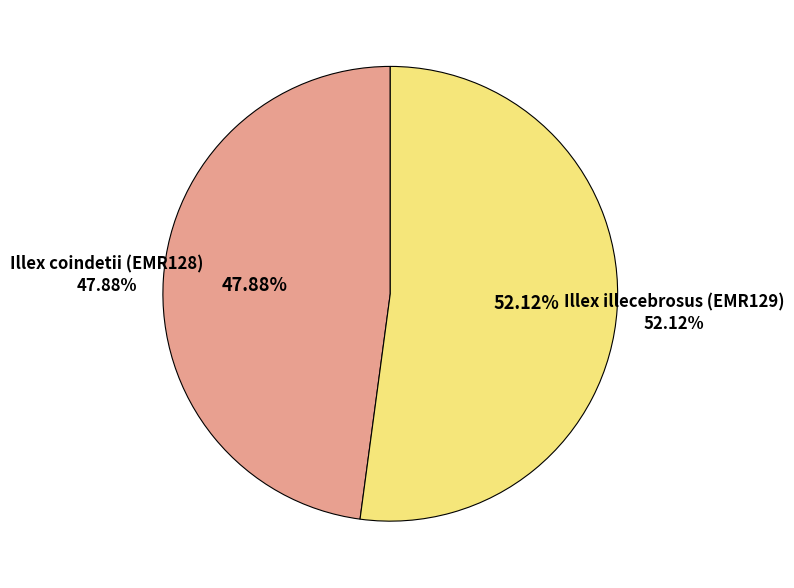

Between Illex coindetii (EMR128) and Illex illecebrosus (EMR129), which is larger?

Illex illecebrosus (EMR129)